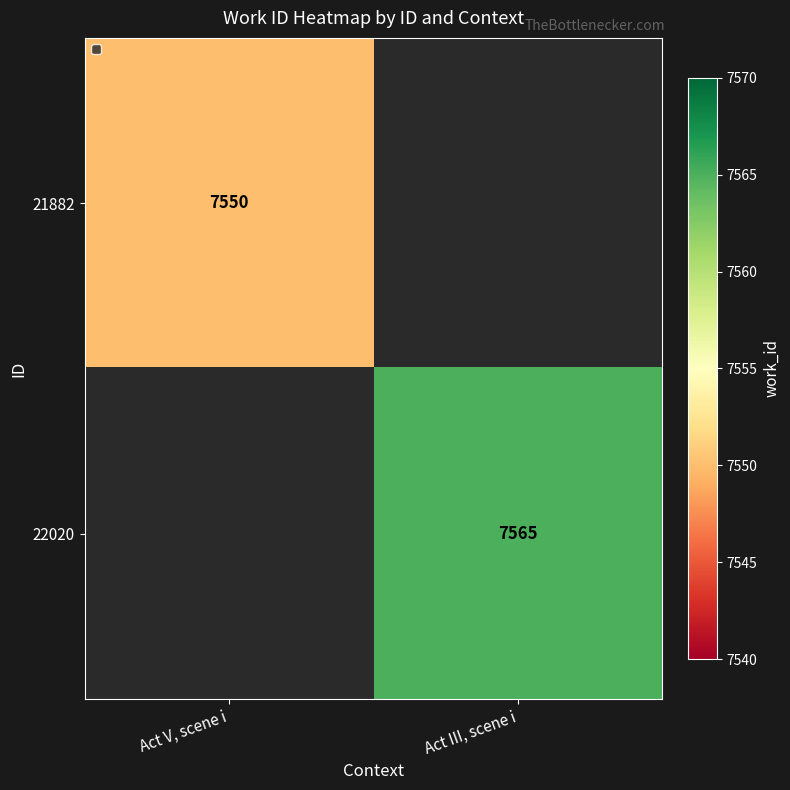

True or false: 22020 has a value of 10248 at Act III, scene i.

False